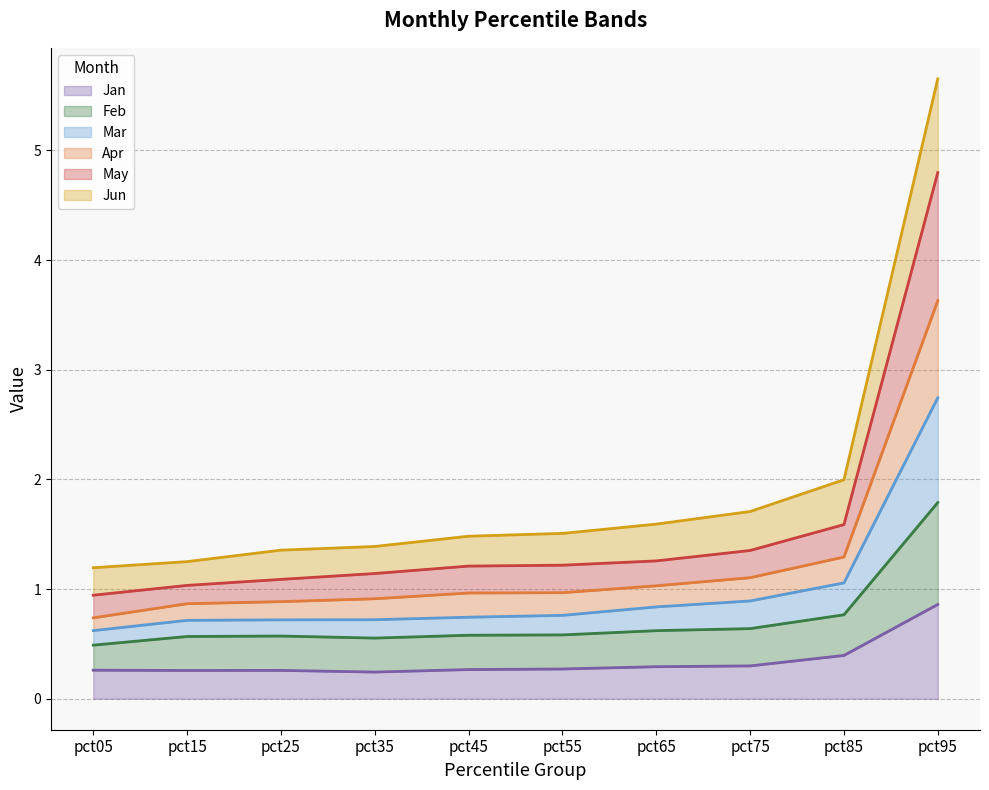

What is the spread (max minus min) of values at pct75?

1.4